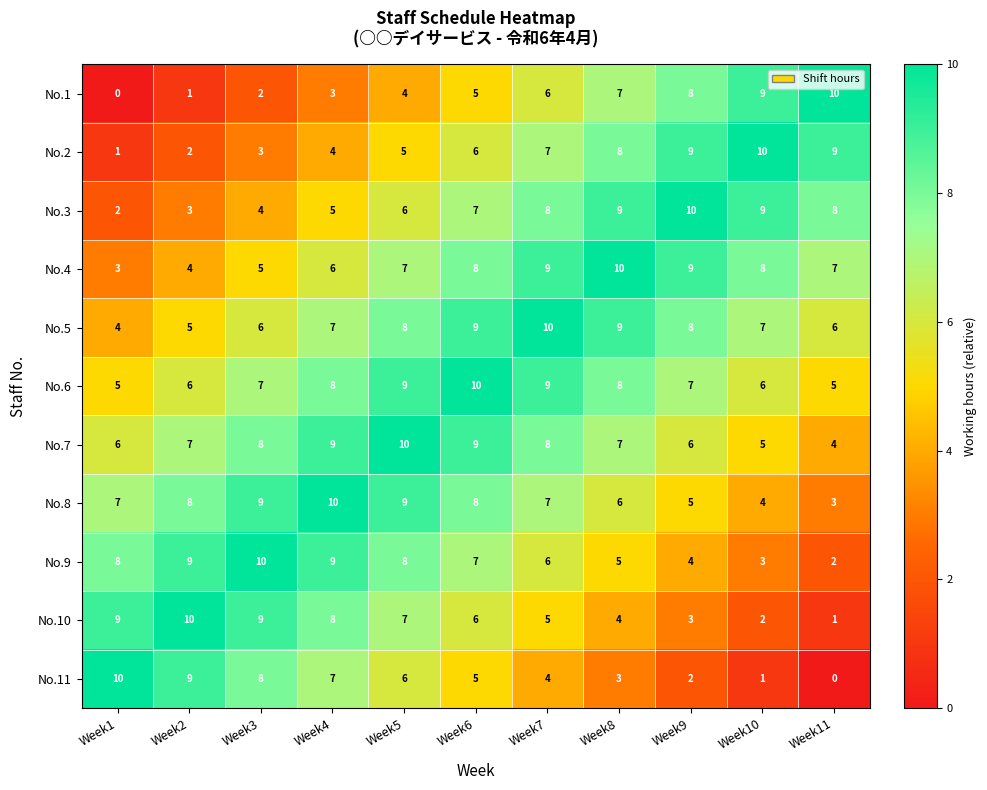

Read the No.4 value at Week11.

7